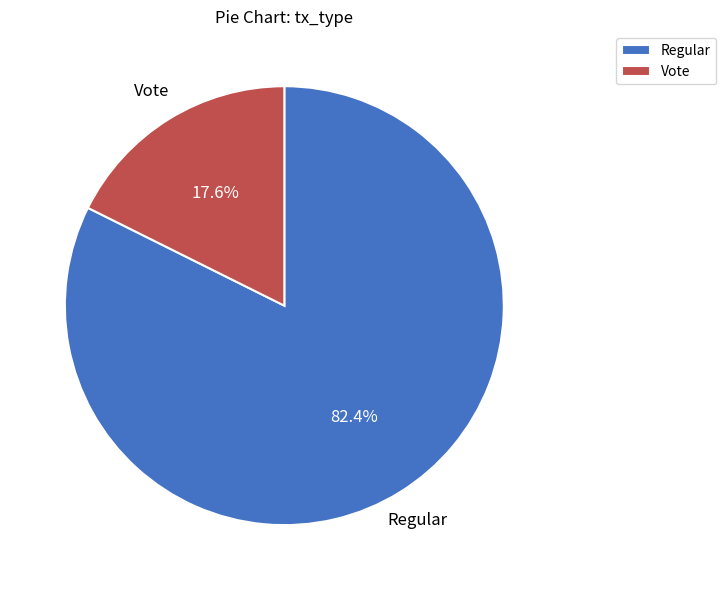

How many segments does this pie chart have?

2